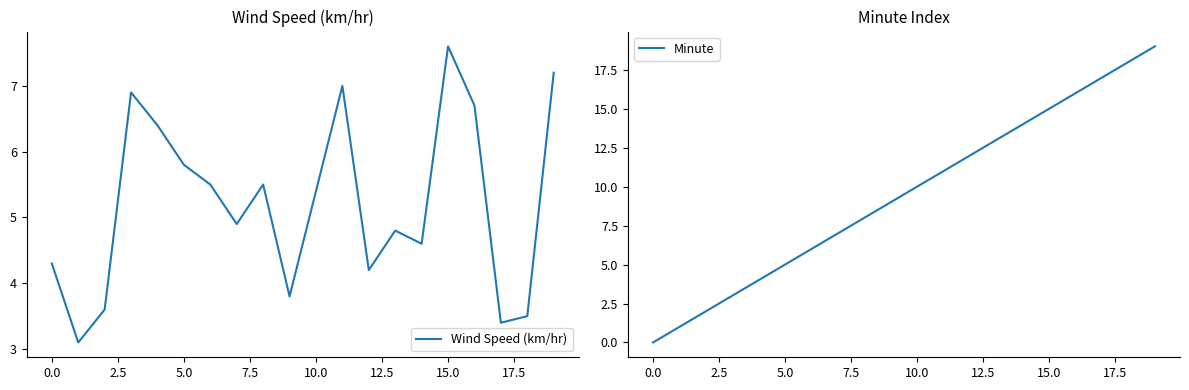

Does the chart have visible grid lines?

No